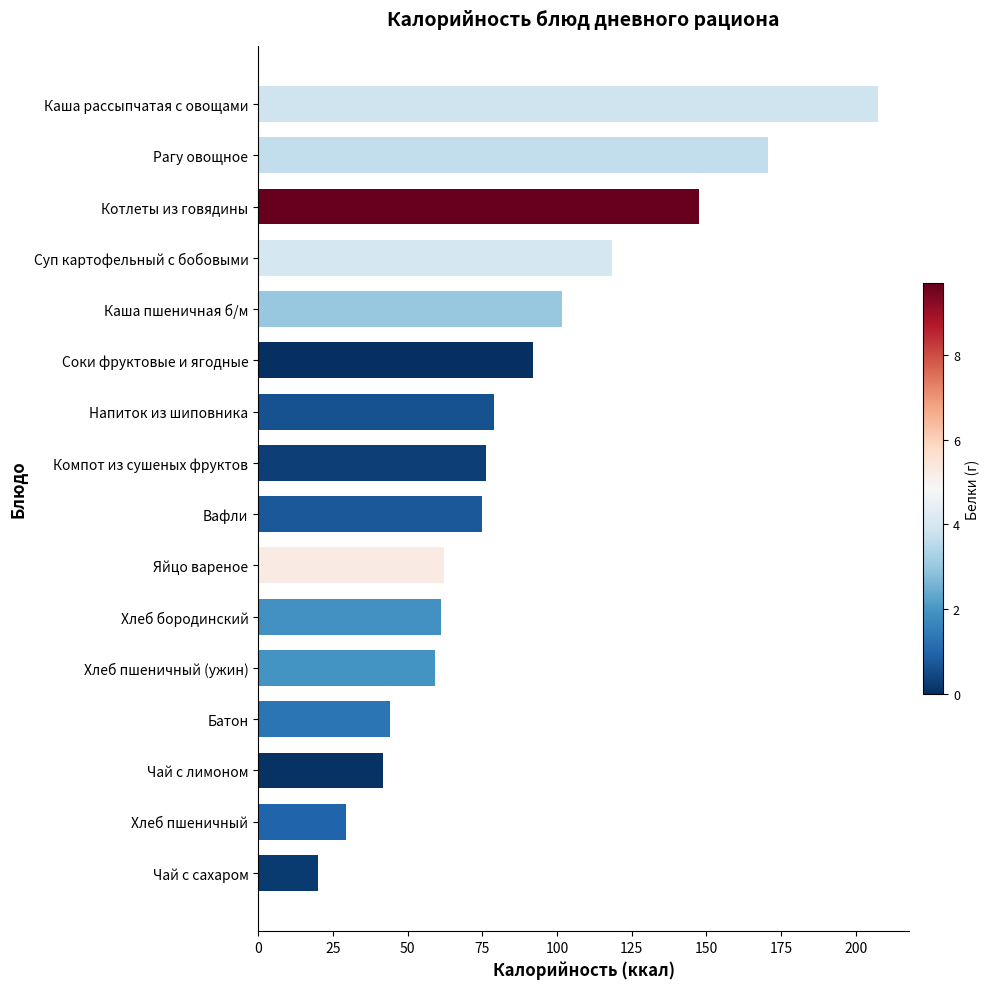

How many data points are less than 76?

8